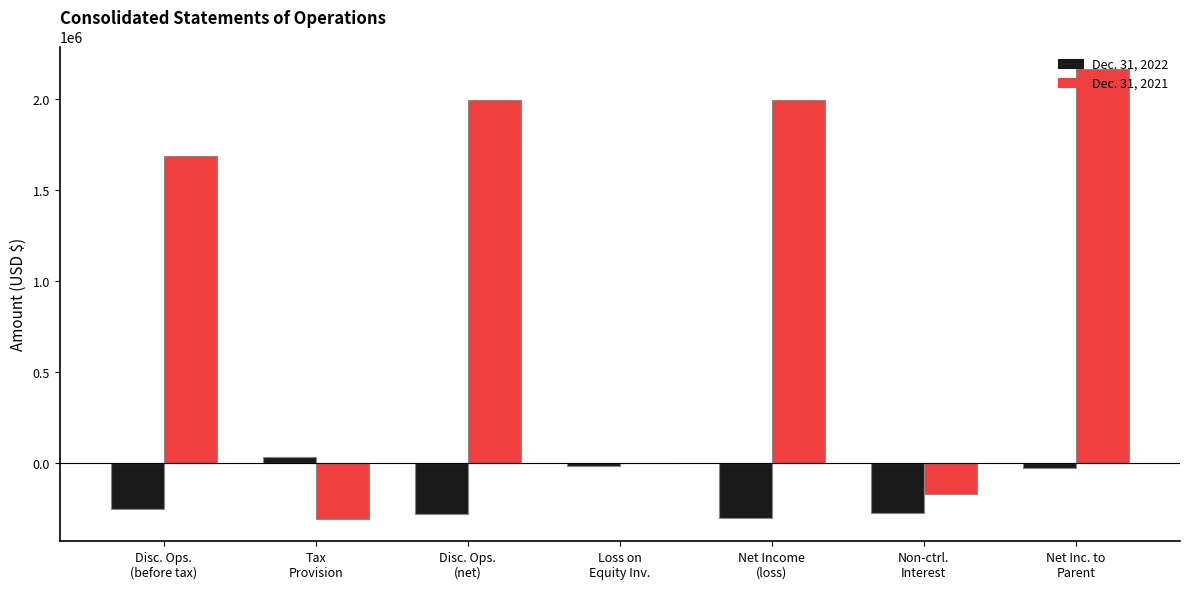

How many categories are shown in the chart?

7